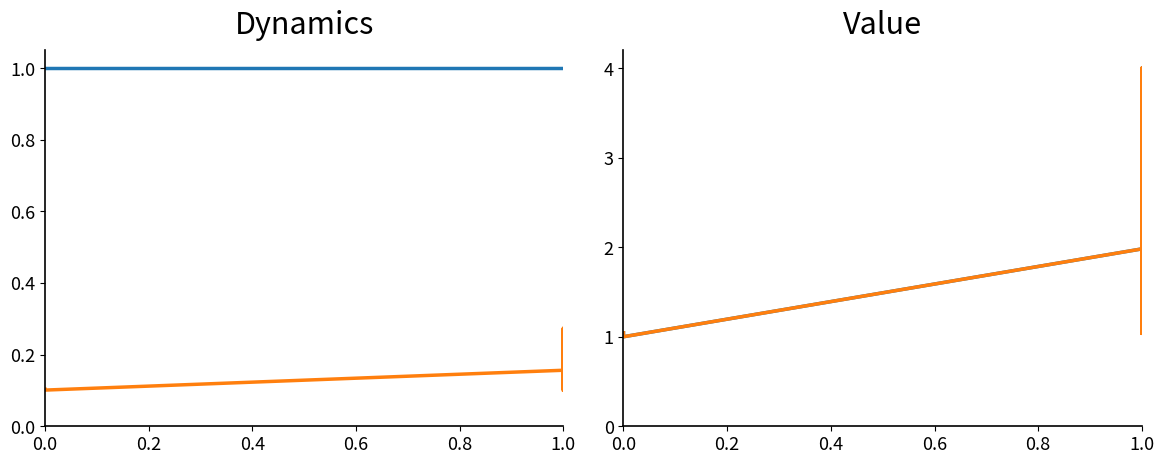

Is it true that supAB equals 0.7 at 1.0?

False